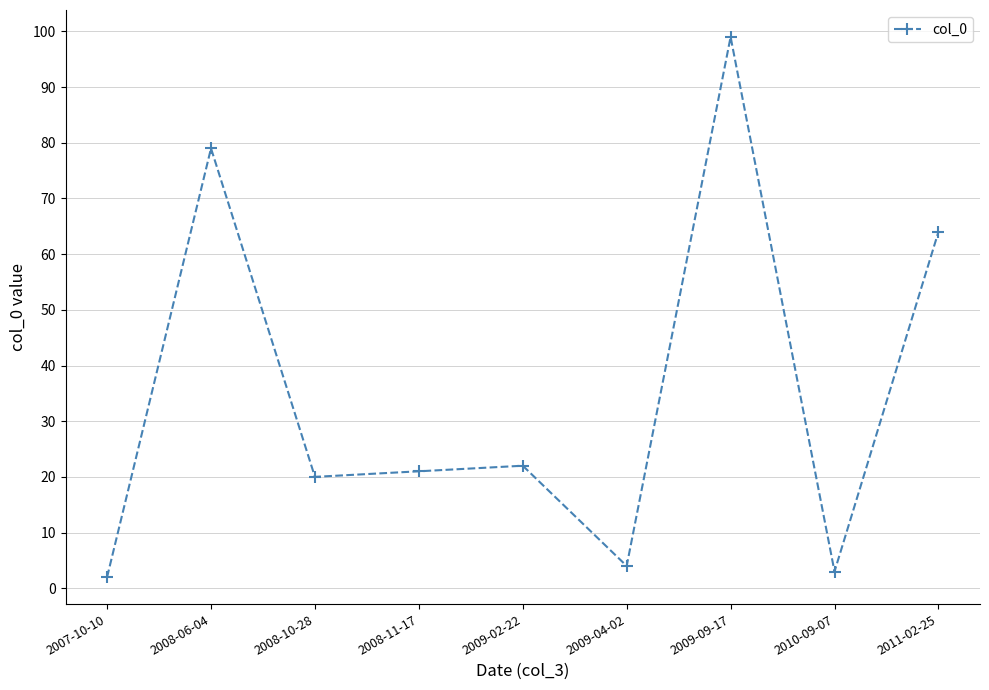

What is the label of the 3rd point from the left?

2008-10-28